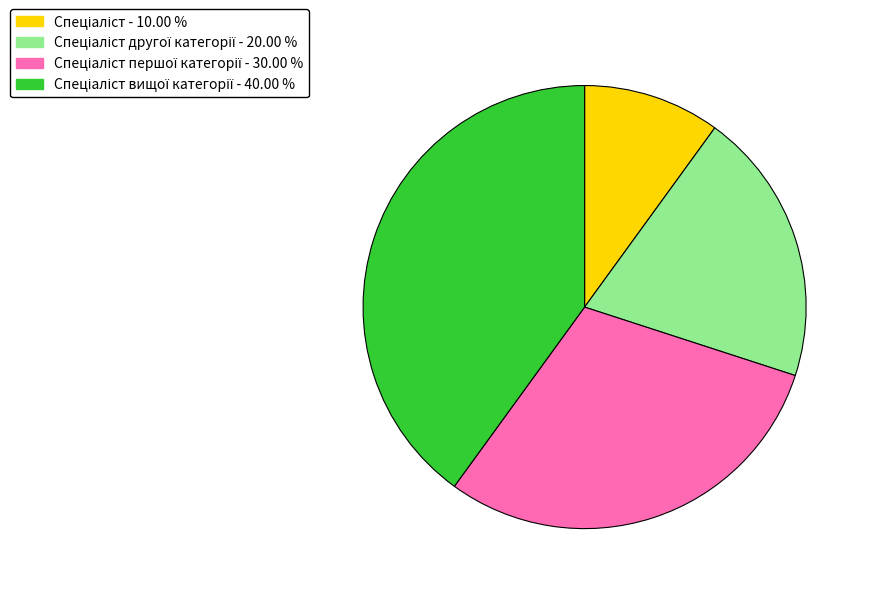

Is there any slice that represents more than half of the pie?

No